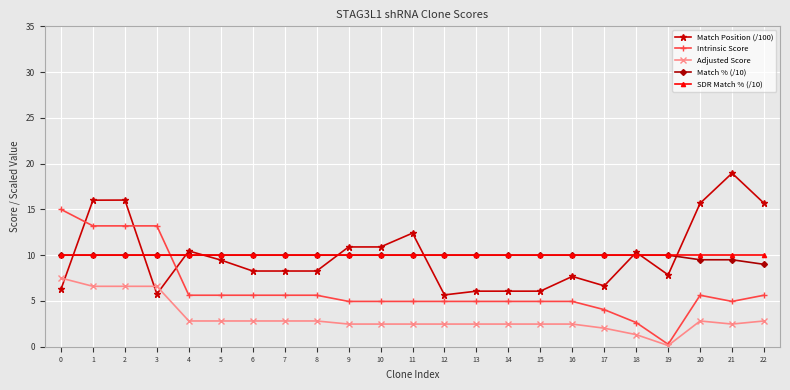

The Match % (/10) series shows 9.0 at 22. True or false?

True